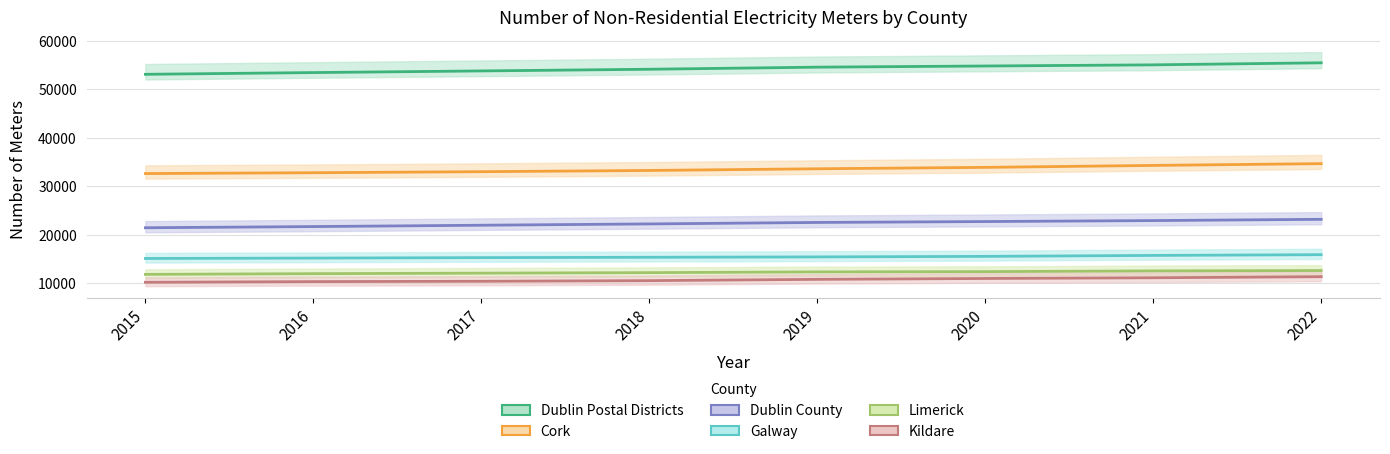

What is the approximate value of Limerick at 2017, to the nearest 10?

12080